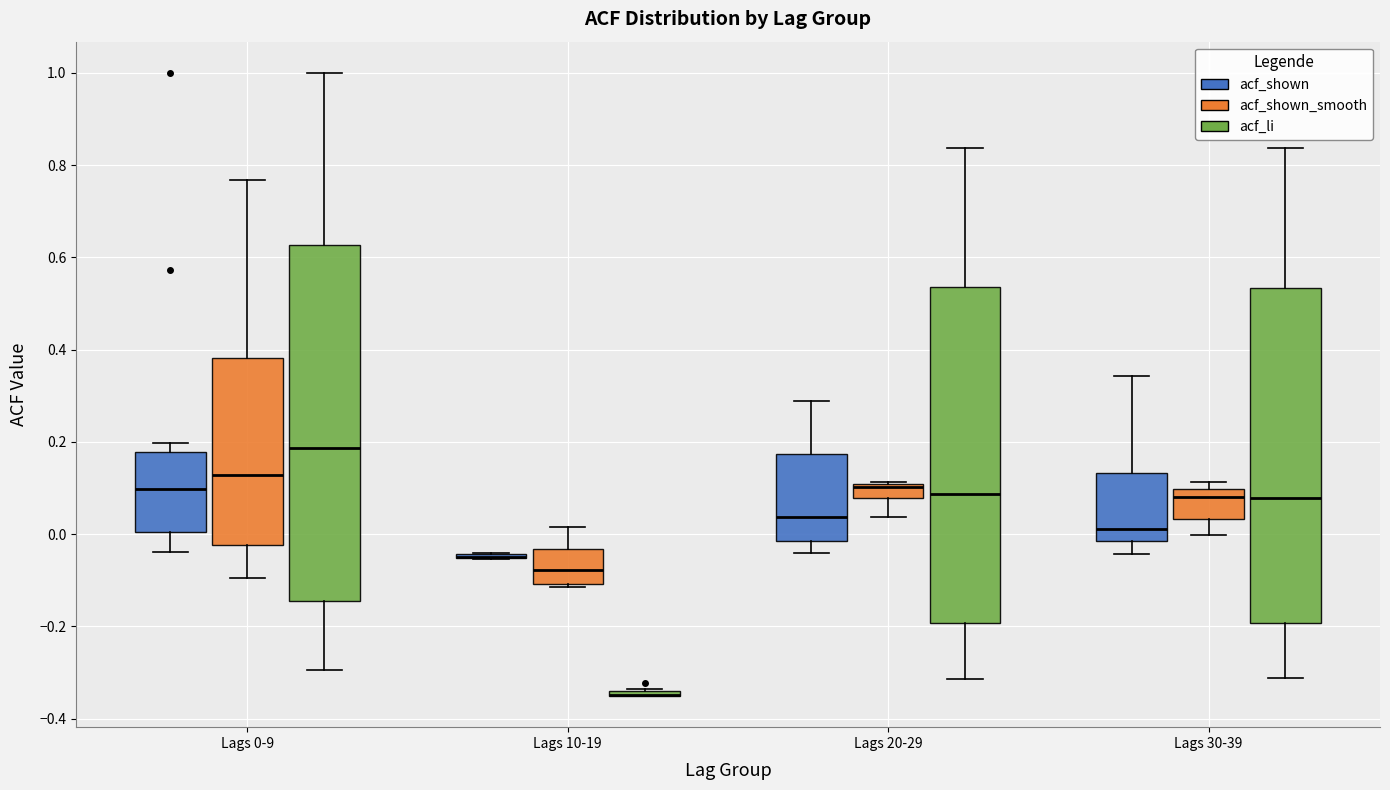

Comparing the boxes themselves (not the whiskers), which one is the tallest?

Lags 0-9 (acf_li)